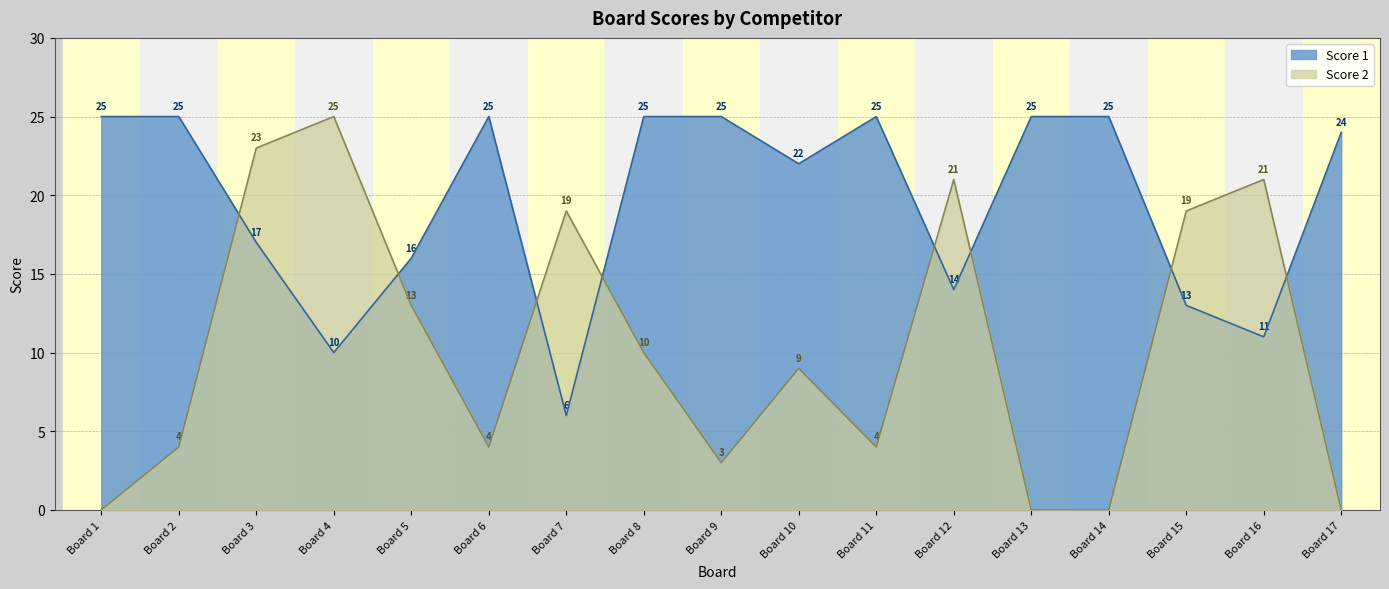

How many intersections are there between Score 1 and Score 2?

8